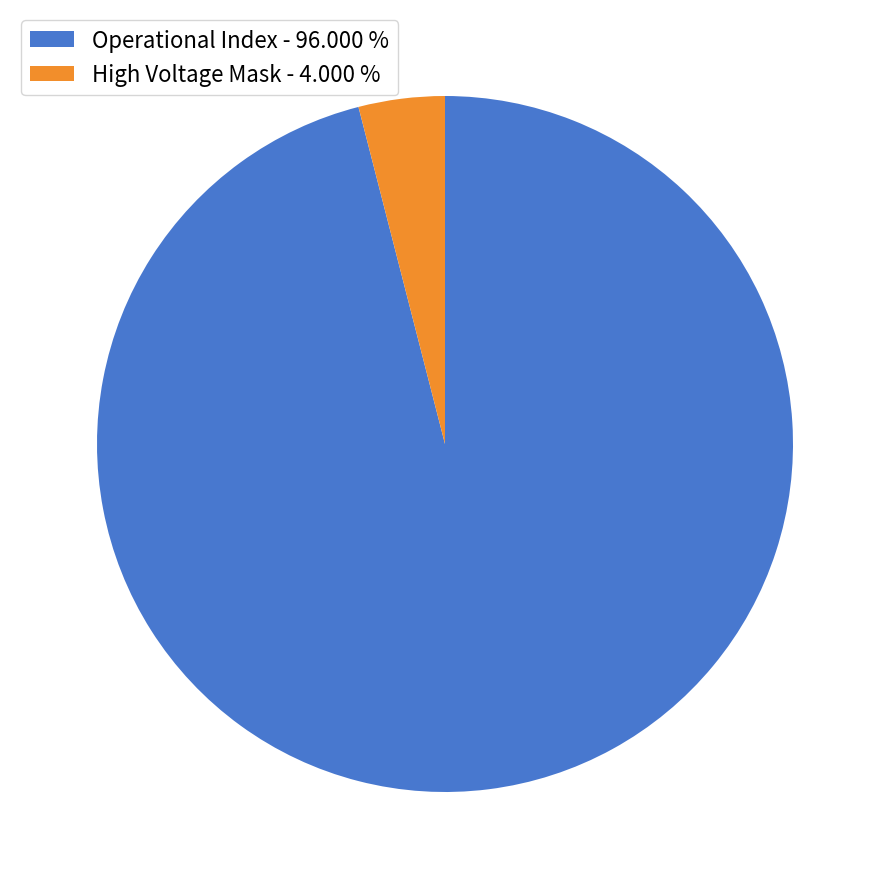

Does High Voltage Mask - 4.000 % account for over 50% of the chart?

No